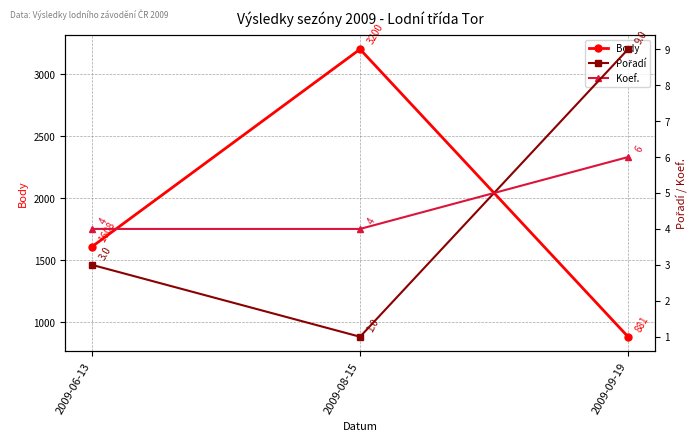

What position from the left is 2009-08-15?

2